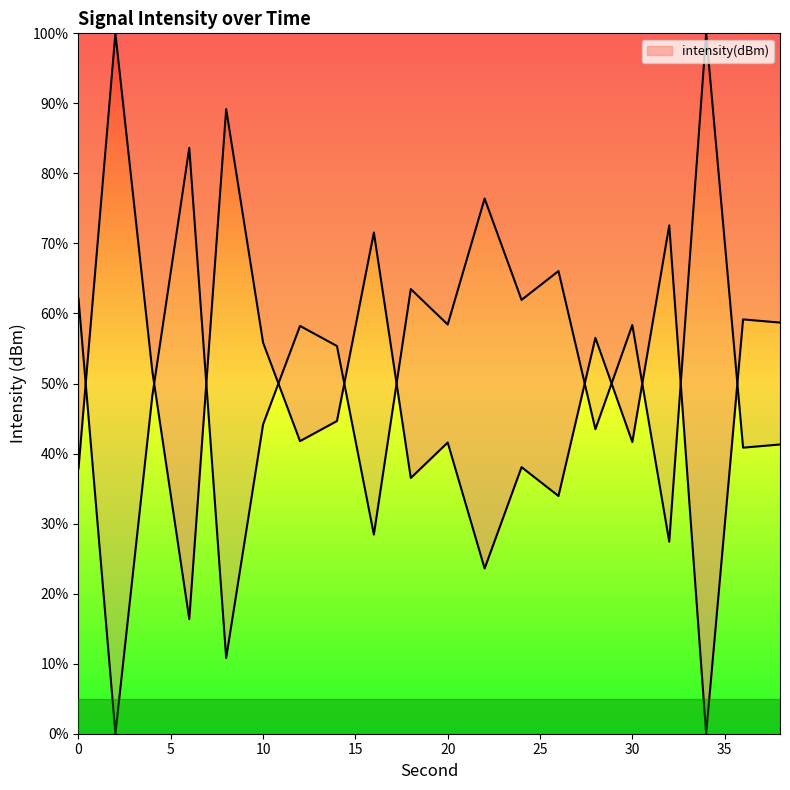

How many categories are shown in the chart?

20